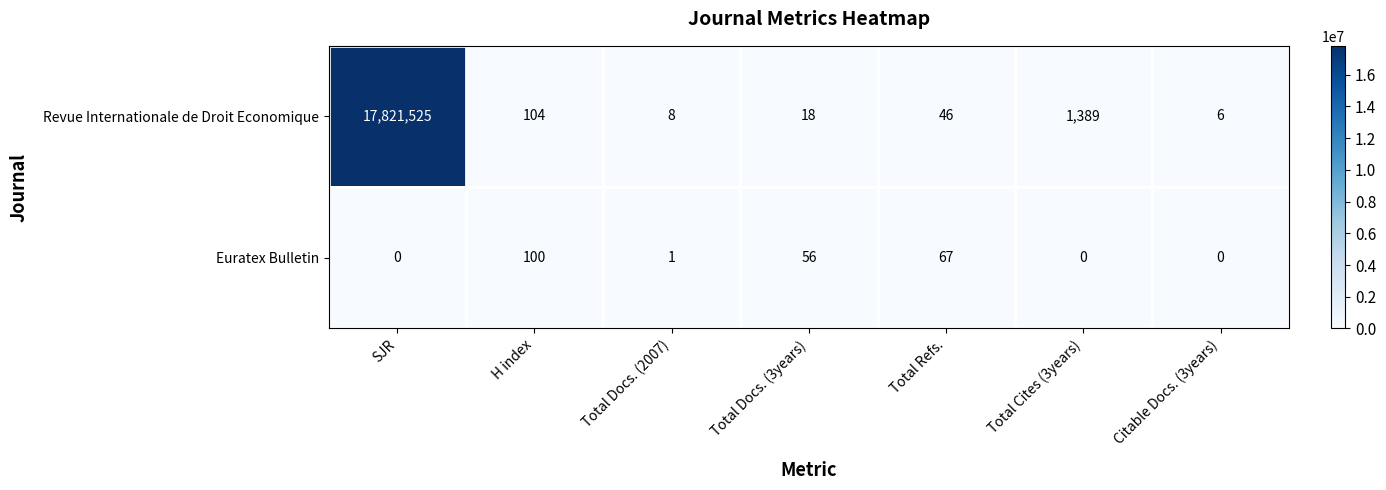

What is the sum of all Revue Internationale de Droit Economique values?

17823096